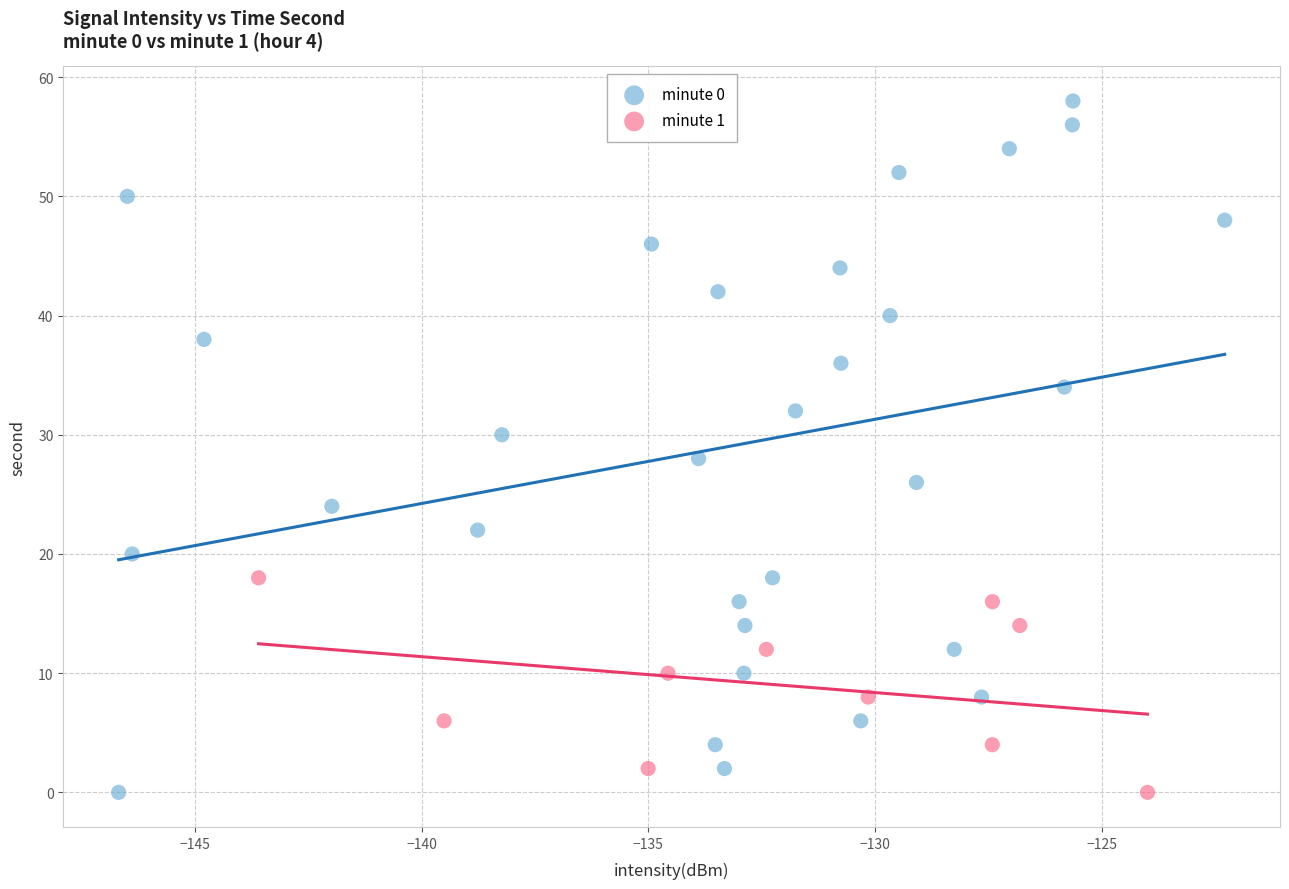

Which series contains the highest Y value?

minute 0